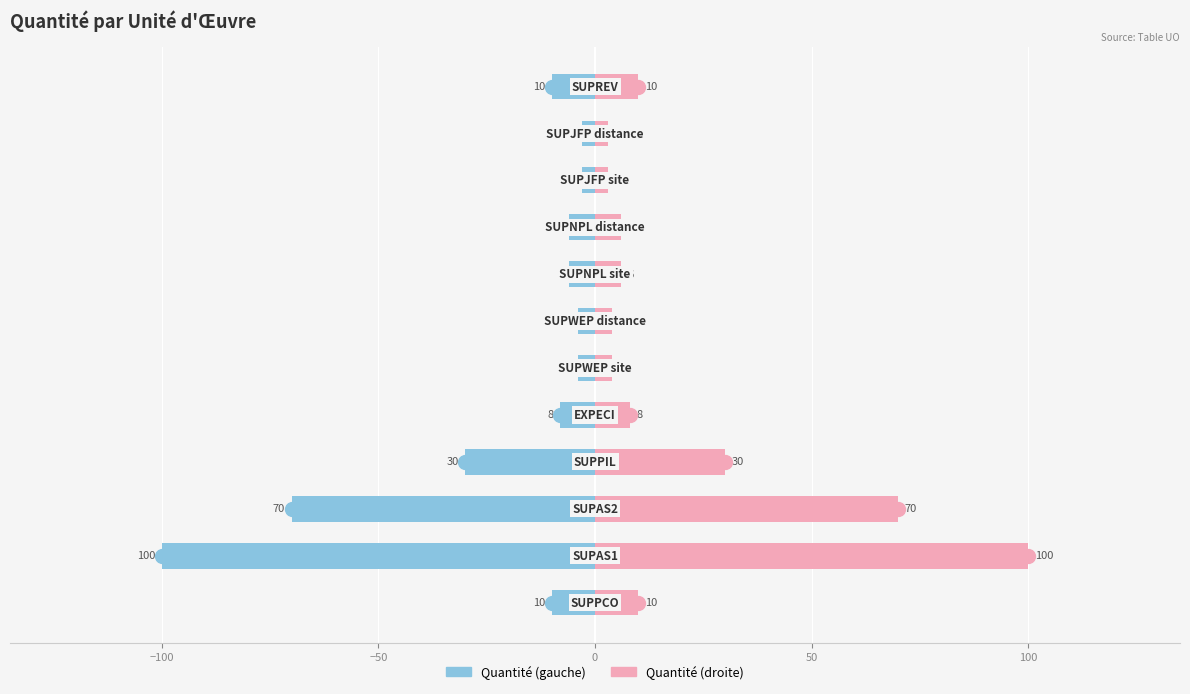

The value of Quantité (gauche) at 8 is -6. True or false?

True